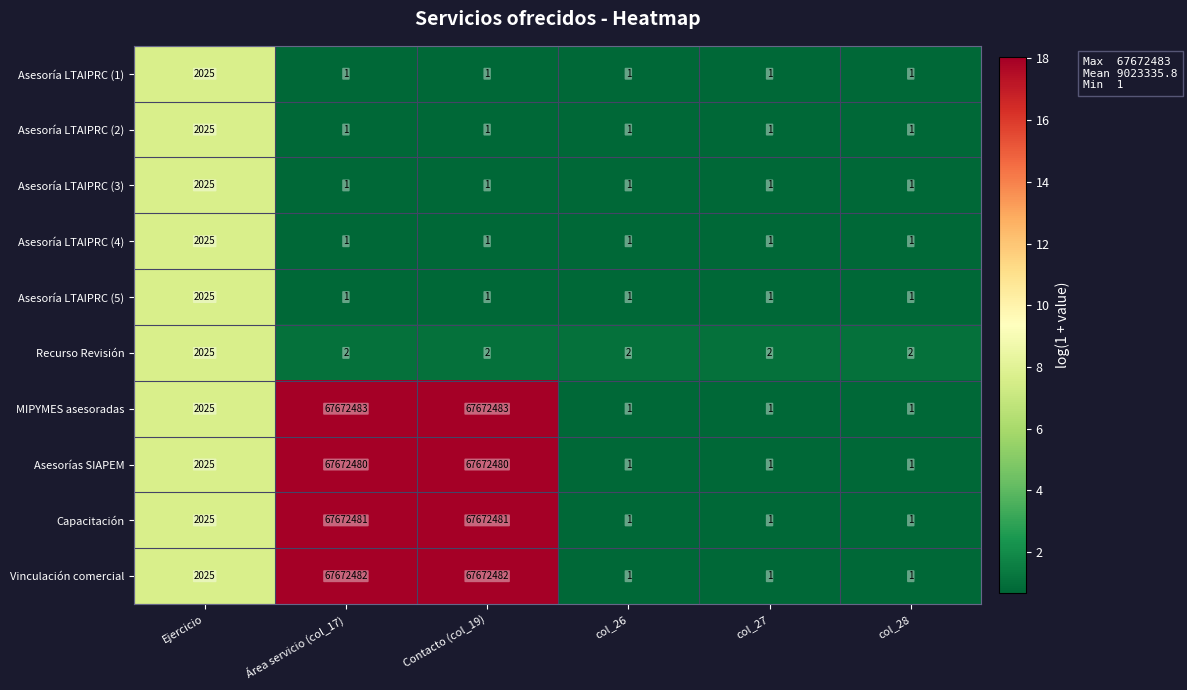

What is the difference between the Asesoría LTAIPRC (3) values at Ejercicio and col_28?

2024